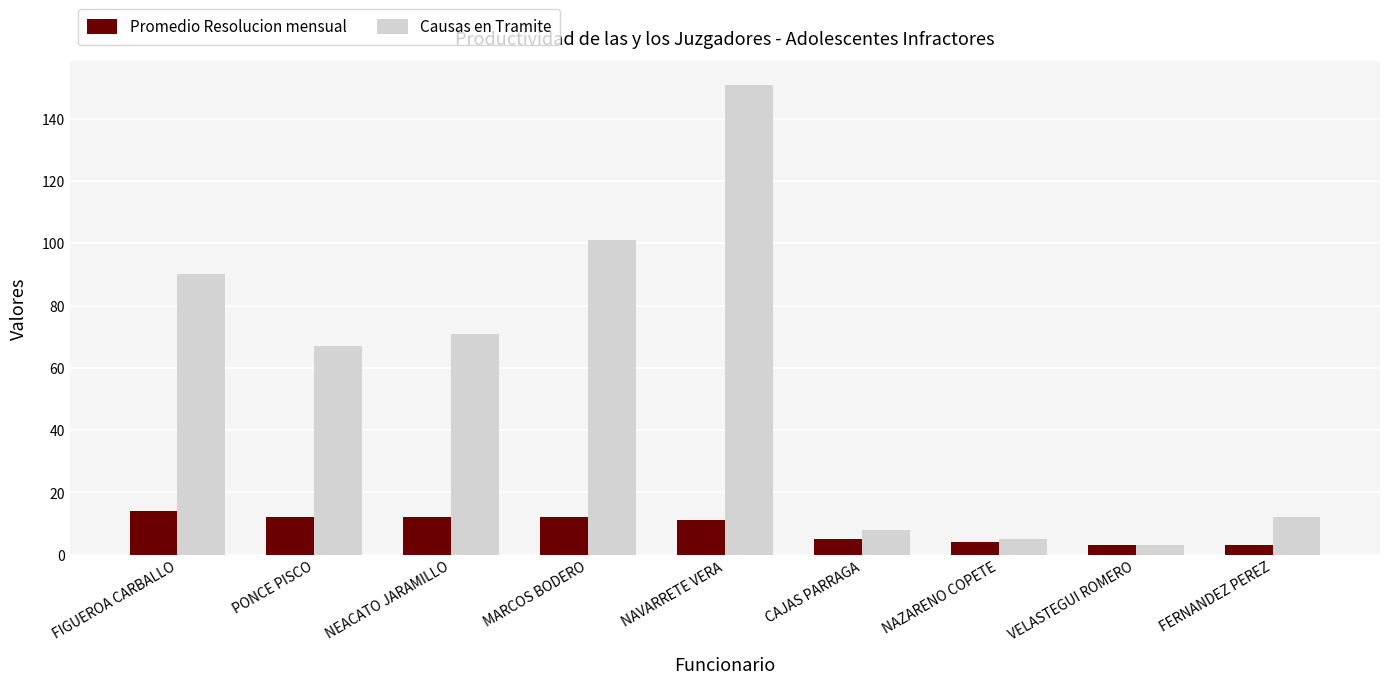

List the series in order of their peak value, highest first.

Causas en Tramite, Promedio Resolucion mensual